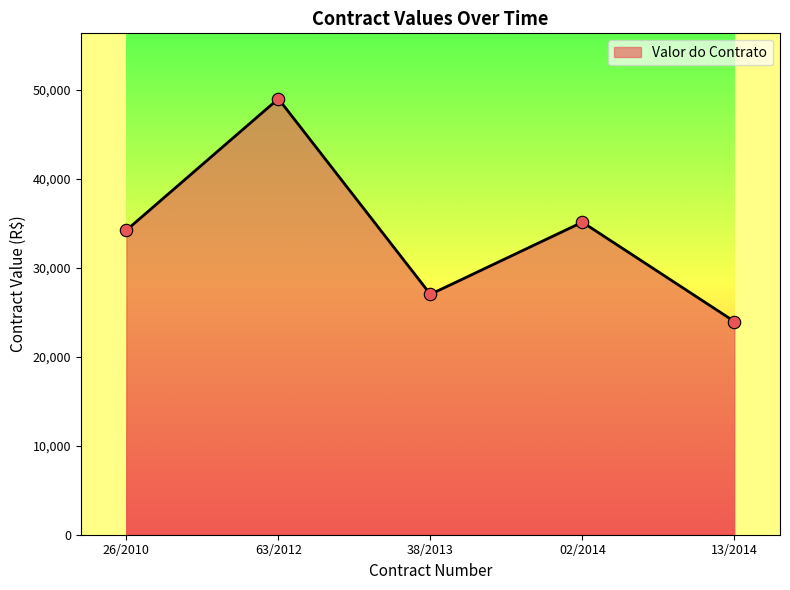

What is the change in value from 63/2012 to 38/2013?

-21970.0